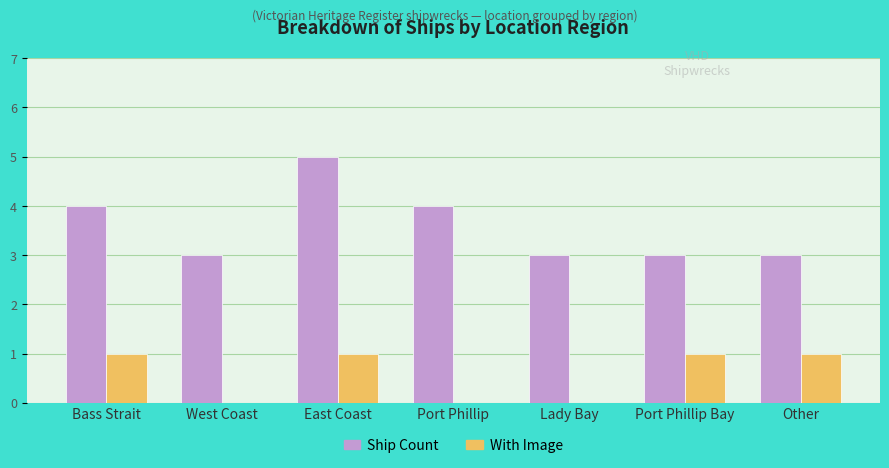

The value of Ship Count at Port Phillip Bay is 2. True or false?

False